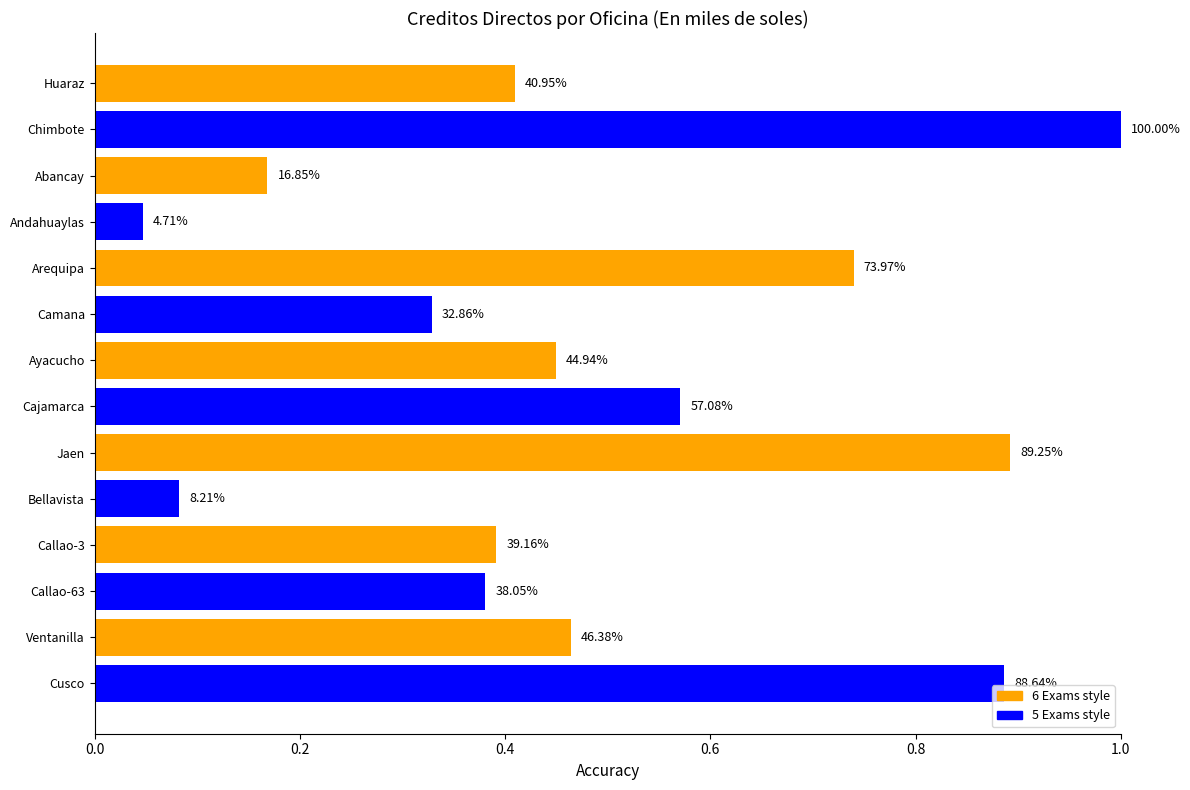

How many bars are there in total?

14